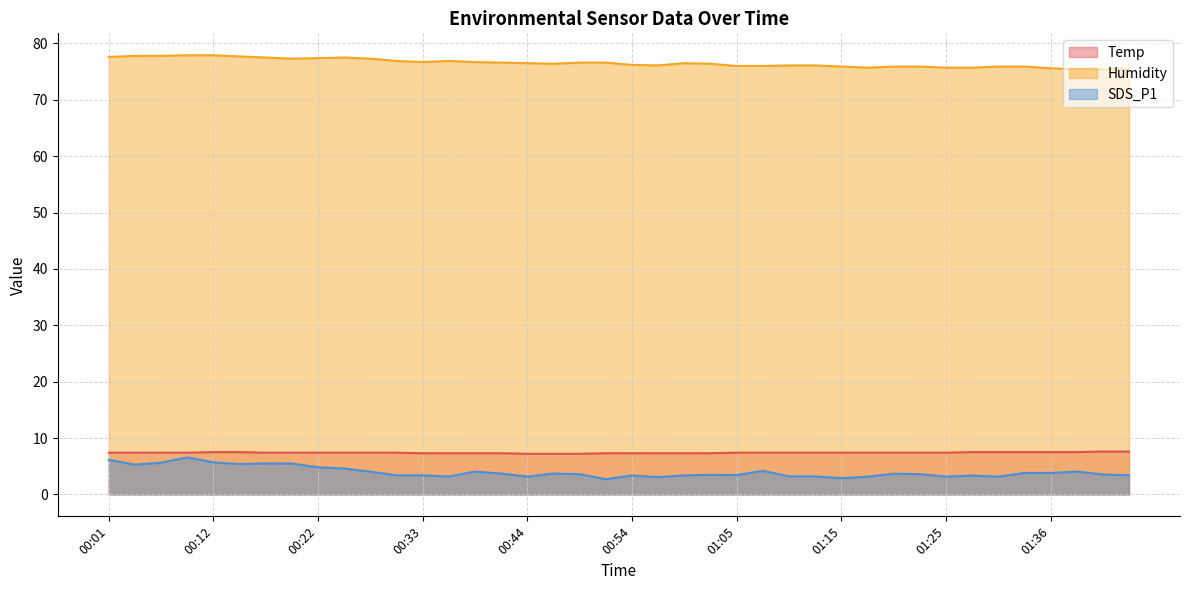

What is the sum of the Humidity values at 00:17 and 01:15?

153.4